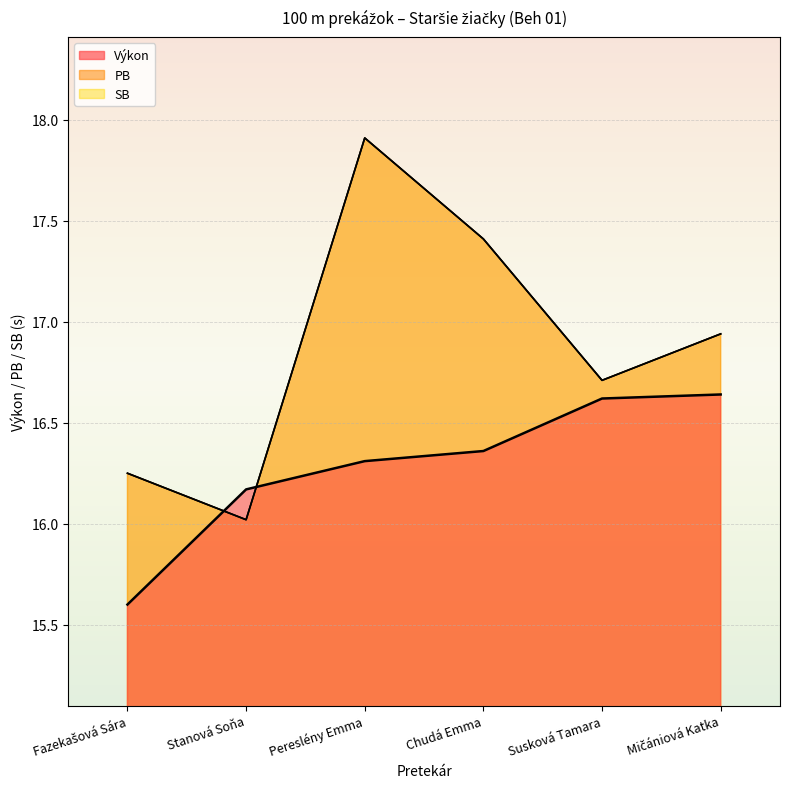

At Mičániová Katka, list the series in order from smallest to largest.

Výkon, PB, SB